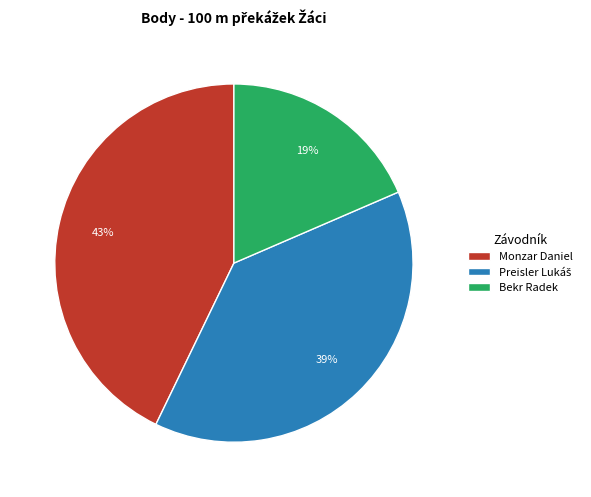

What is the largest slice in the pie chart?

Monzar Daniel